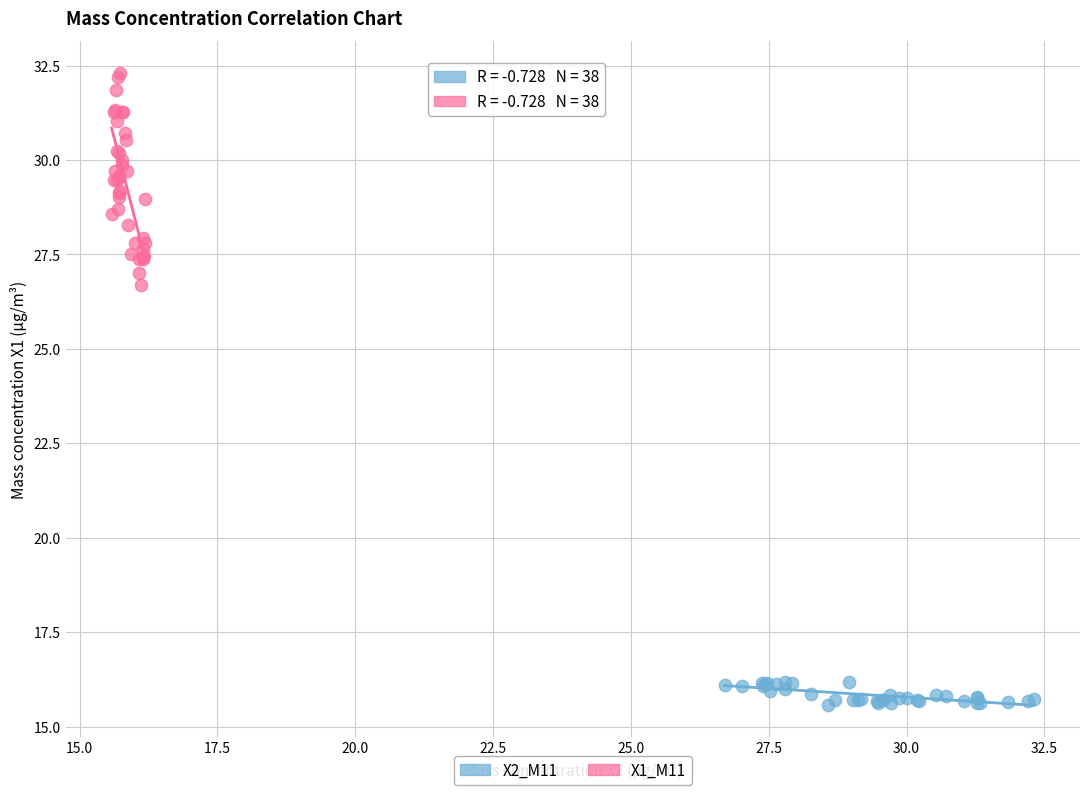

Which series contains the lowest Y value?

X2_M11